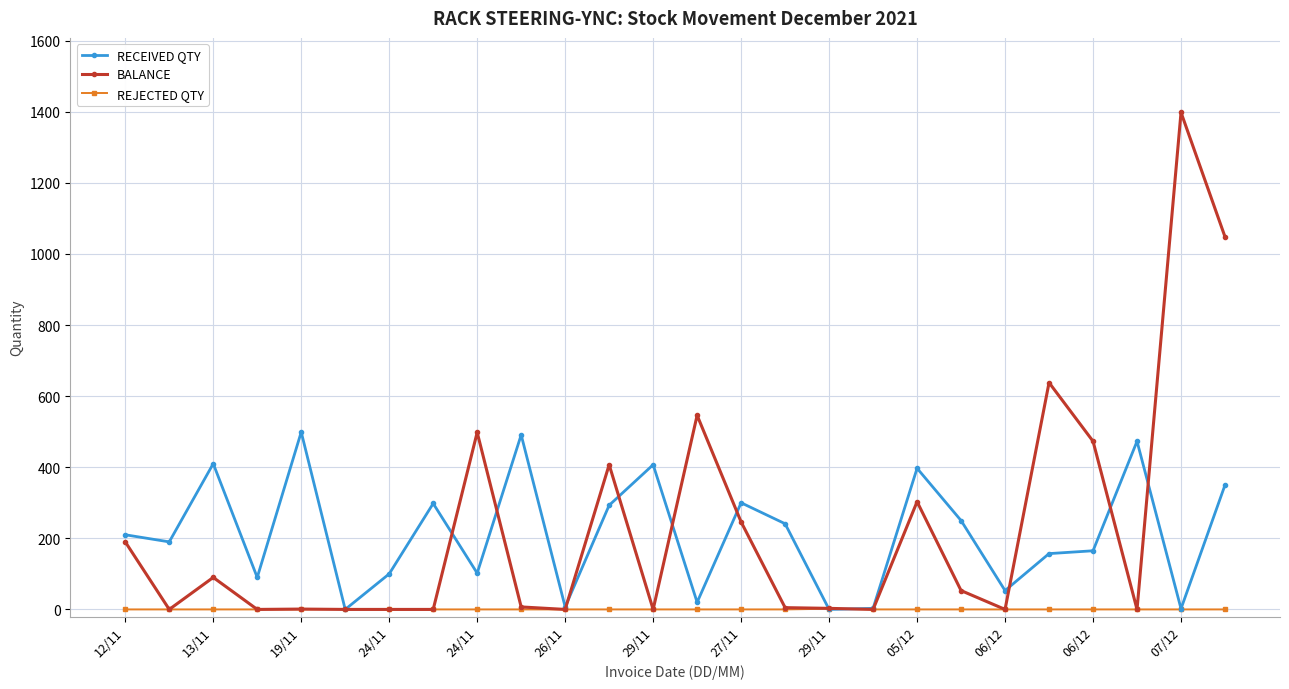

Does the chart display data point markers on the line(s)?

Yes